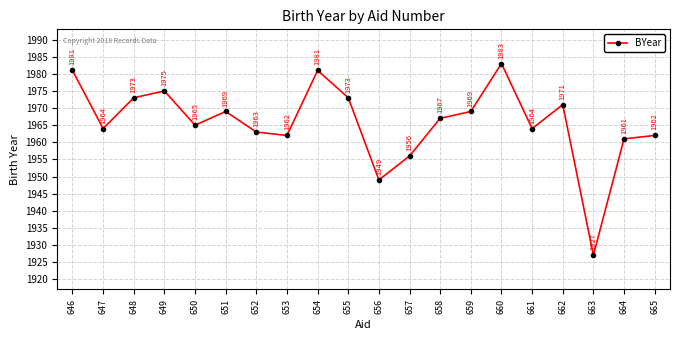

At which category does the data reach its first local peak?

649